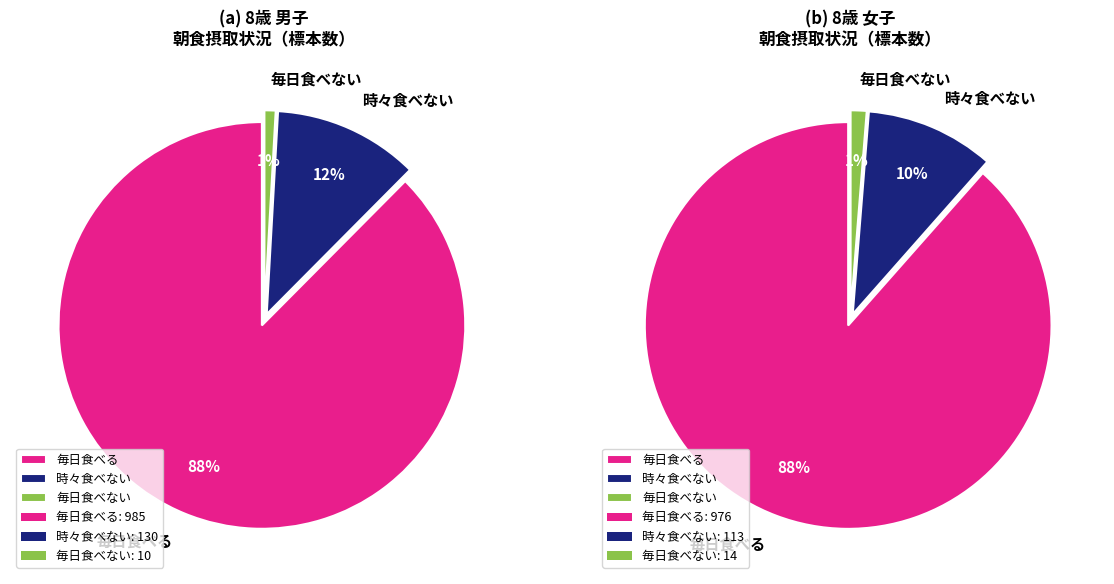

What is the spread (max minus min) of values at 2?

970